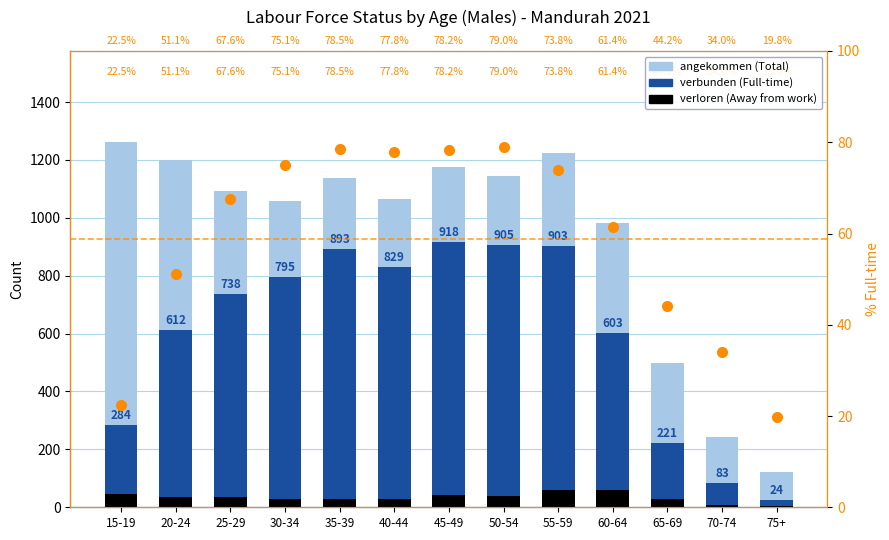

At which label does angekommen (Total) first exceed 1091?

15-19